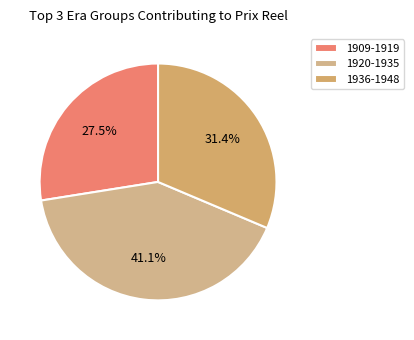

Rank the categories by value from highest to lowest.

1920-1935, 1936-1948, 1909-1919